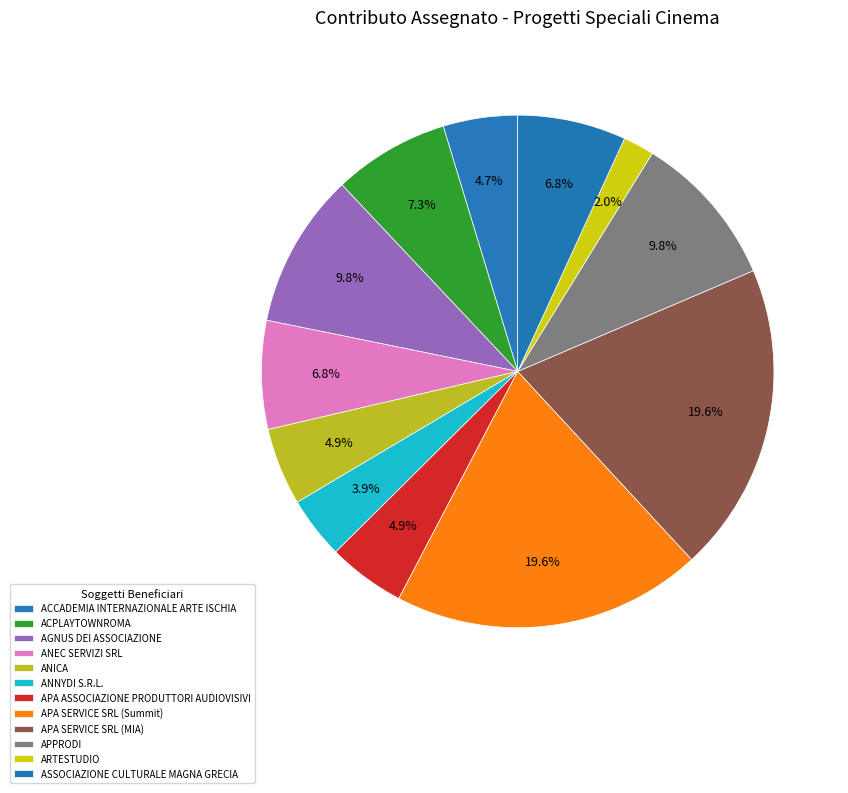

To the nearest percent, what is the combined percentage of ACCADEMIA INTERNAZIONALE ARTE ISCHIA and APA SERVICE SRL (MIA)?

24%